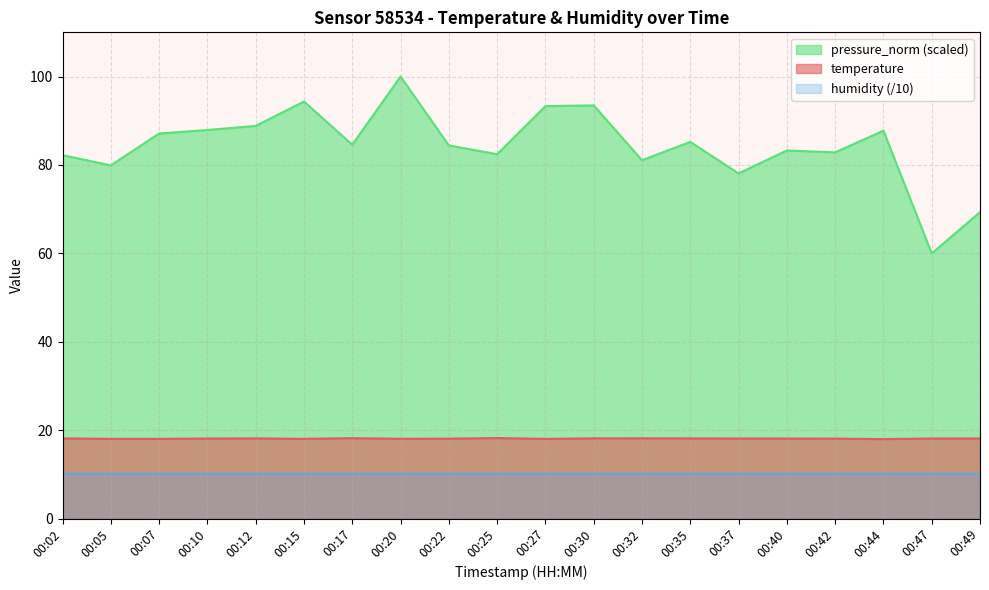

What are all the series names shown in the legend?

pressure_norm (scaled), temperature, humidity (/10)